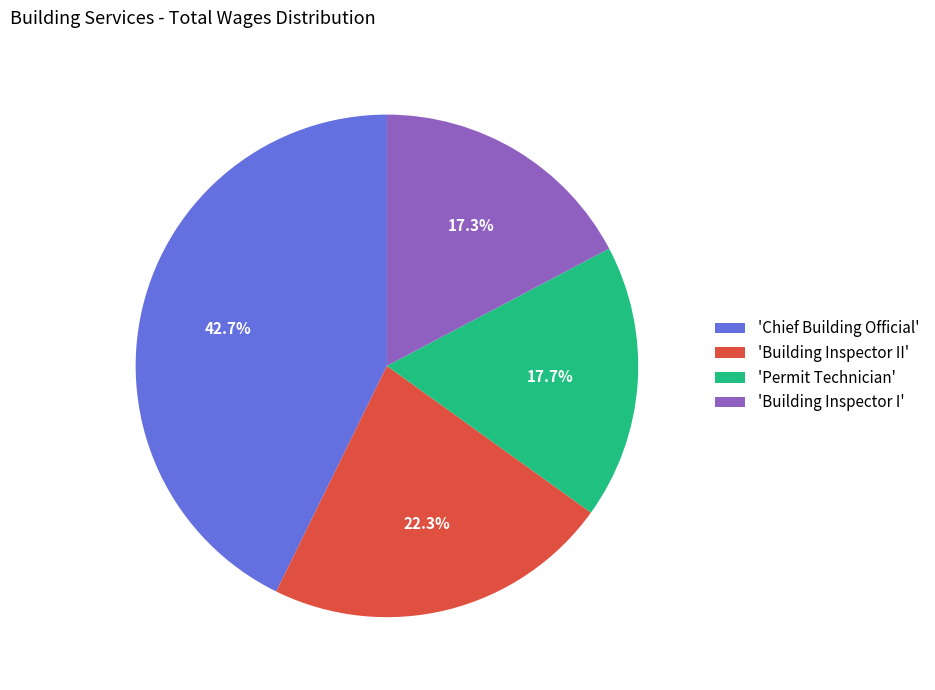

Do 'Permit Technician' and 'Chief Building Official' together represent more than half of the pie?

Yes